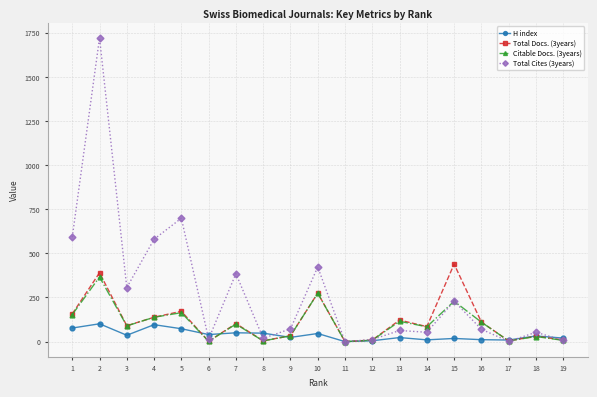

Is the value of Total Cites (3years) at 13 greater than the value of H index at 9?

Yes